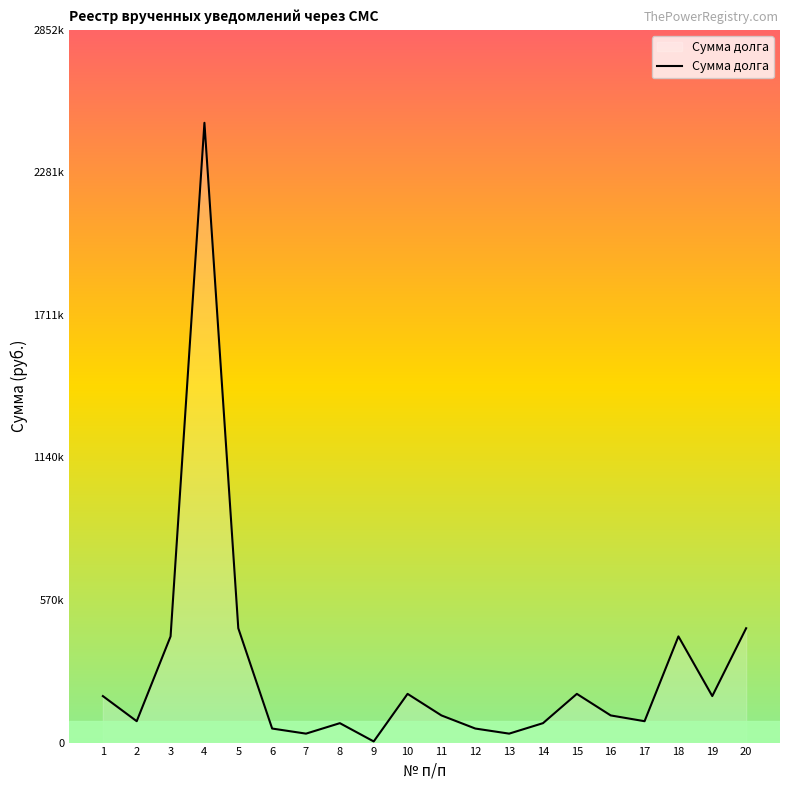

Reading left to right, transcribe all the data shown in this chart.

1=186080.5	2=85522.7	3=424963.9	4=2480316.7	5=457567.4	6=56201.0	7=35803.8	8=77741.5	9=4541.9	10=194927.2	11=108655.7	12=56201.0	13=35803.8	14=77741.5	15=194927.2	16=108655.7	17=85522.7	18=424963.9	19=186080.5	20=457567.4